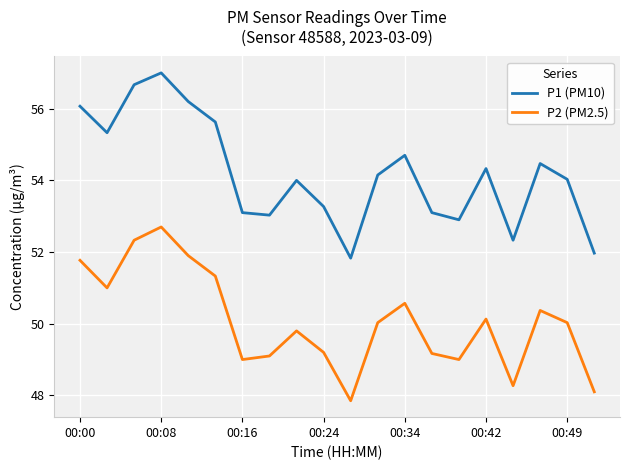

Is this an area chart (filled region under the line)?

No